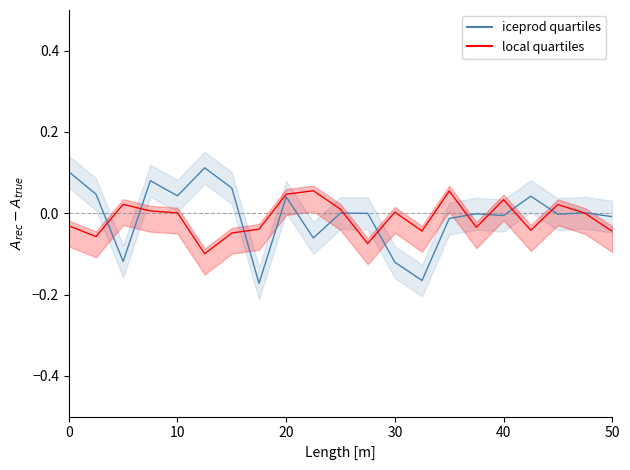

What is the difference between the highest and lowest values at 2?

0.1